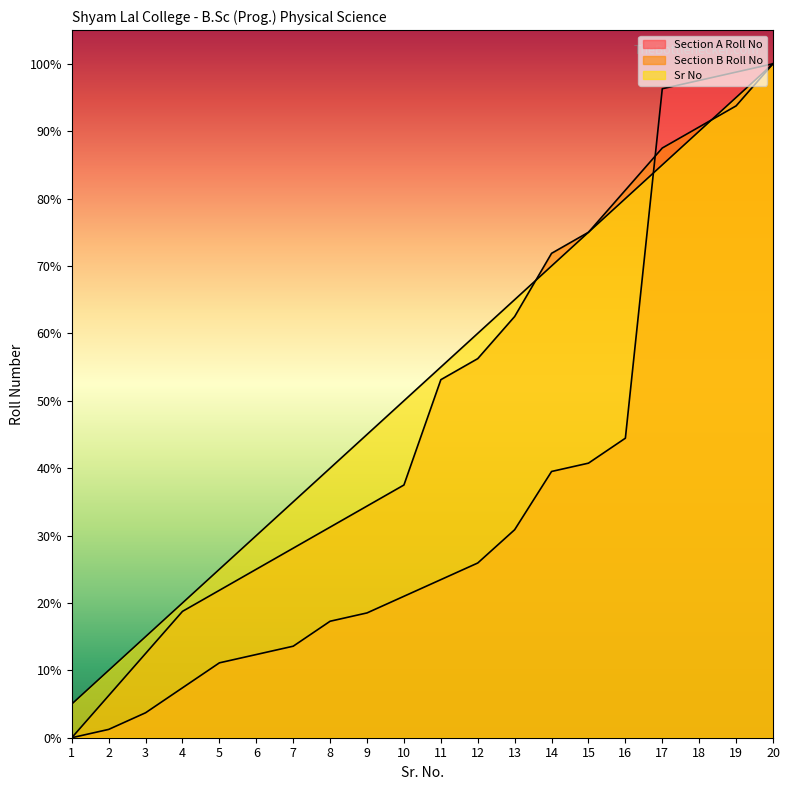

True or false: Section B Roll No and Section A Roll No intersect in this chart.

True